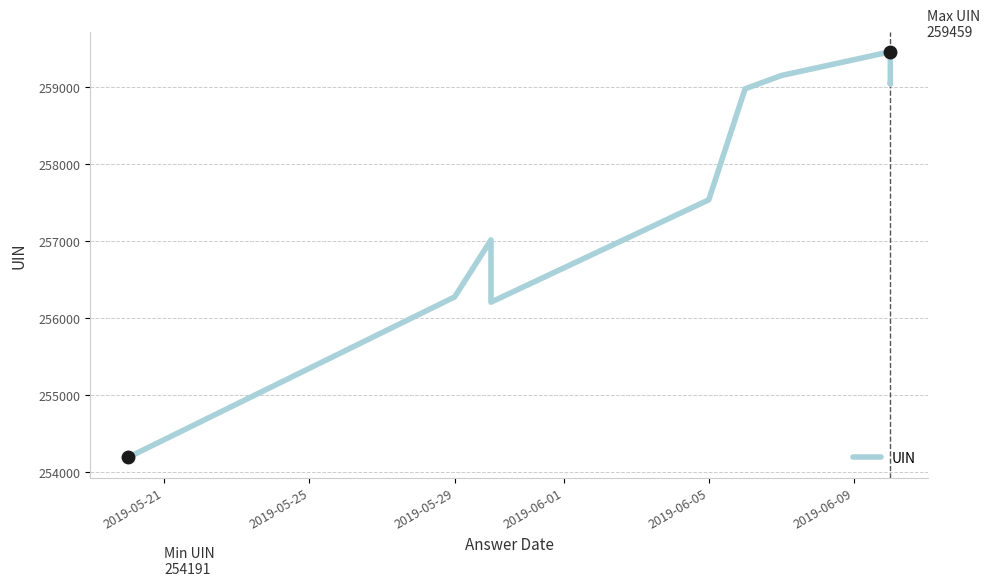

How many distinct data groups are displayed?

1